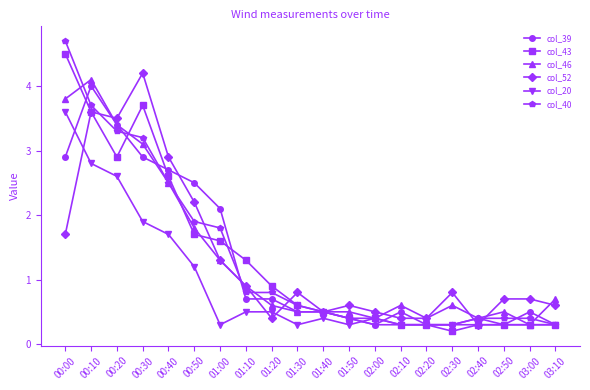

Read the col_40 value at 00:50.

1.9